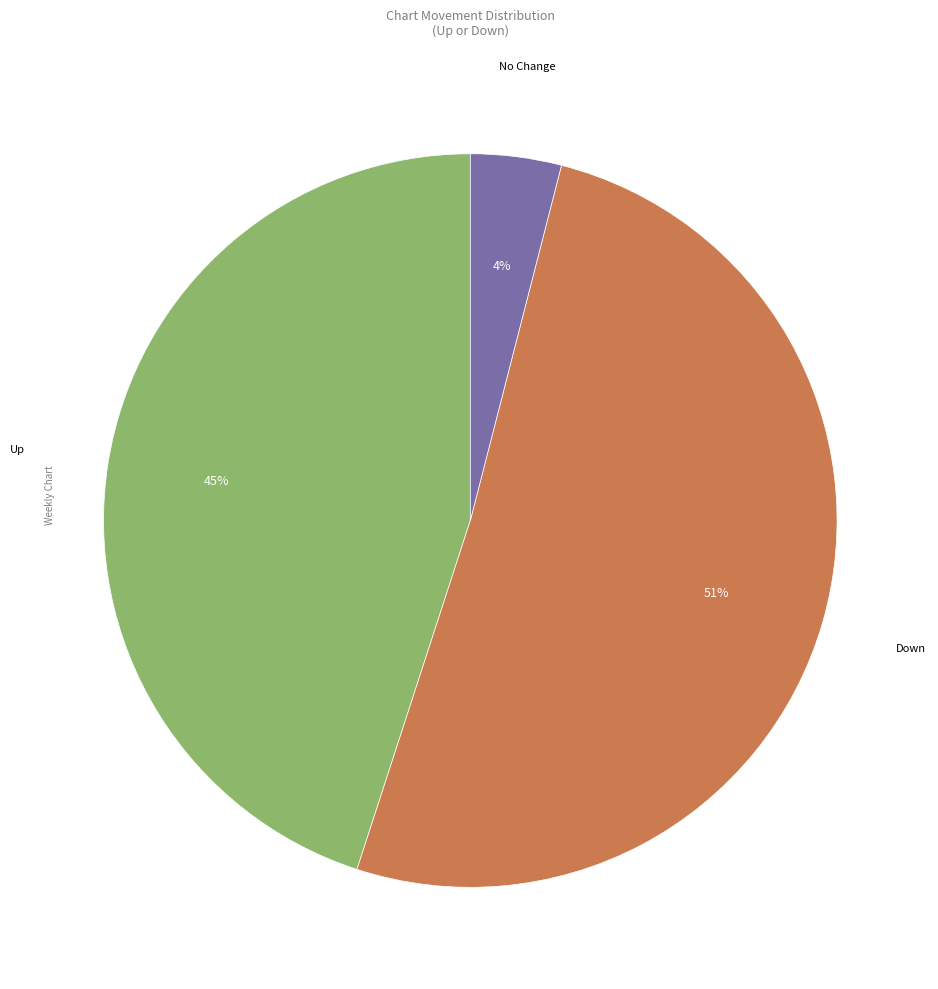

To the nearest percent, what is the difference between the largest and smallest slice percentages?

47%